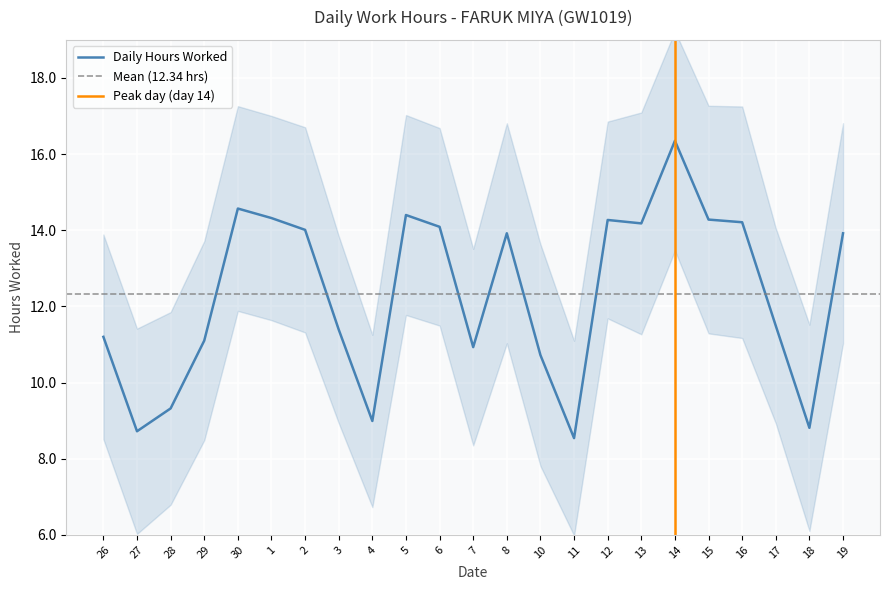

How many points are lower than both their immediate neighbors (excluding endpoints)?

6